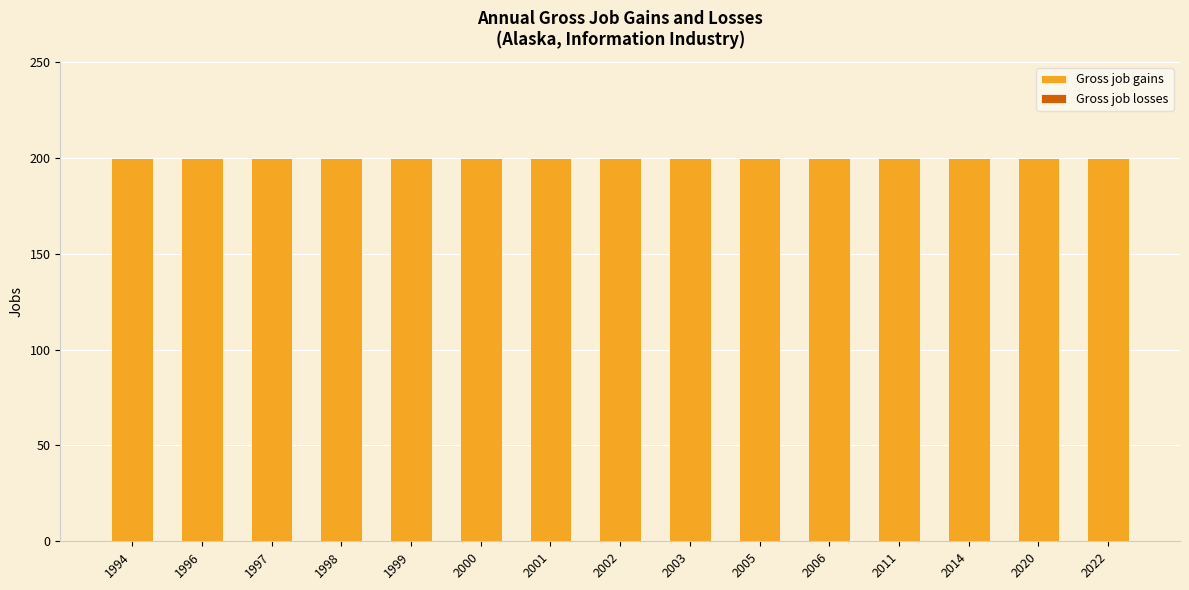

Are the bars grouped side by side (vs. stacked)?

Yes